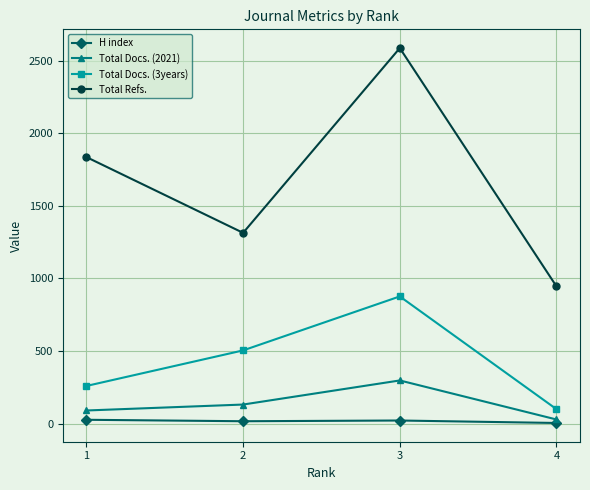

What are all the series names shown in the legend?

H index, Total Docs. (2021), Total Docs. (3years), Total Refs.